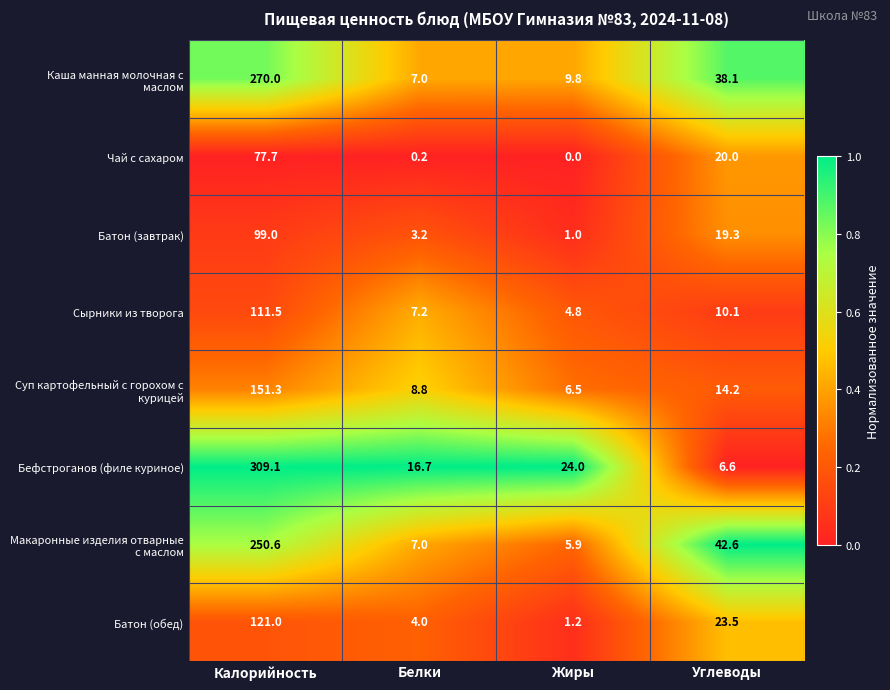

Which series has the widest spread of values?

Бефстроганов (филе куриное)